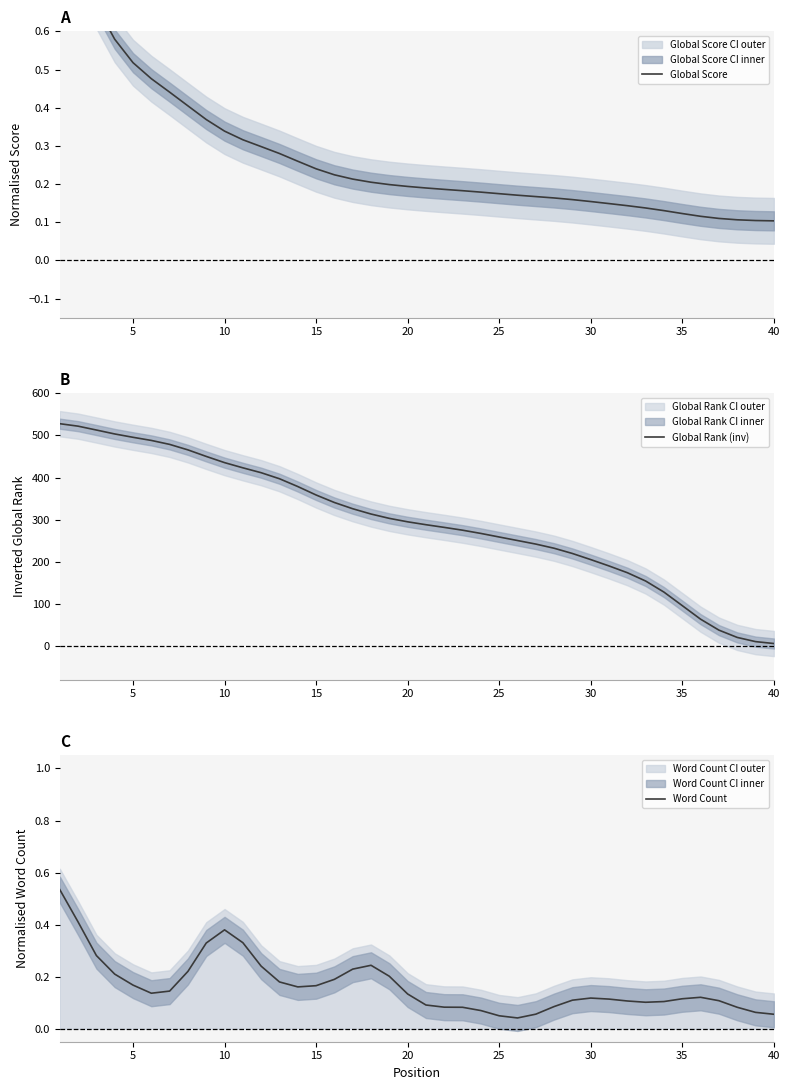

Does the chart have visible grid lines?

No